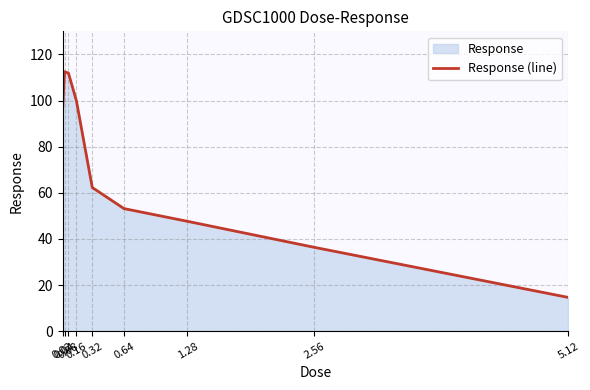

Rank the categories by value from highest to lowest.

0.04, 0.08, 0.16, 0.02, 0.32, 0.64, 1.28, 2.56, 5.12